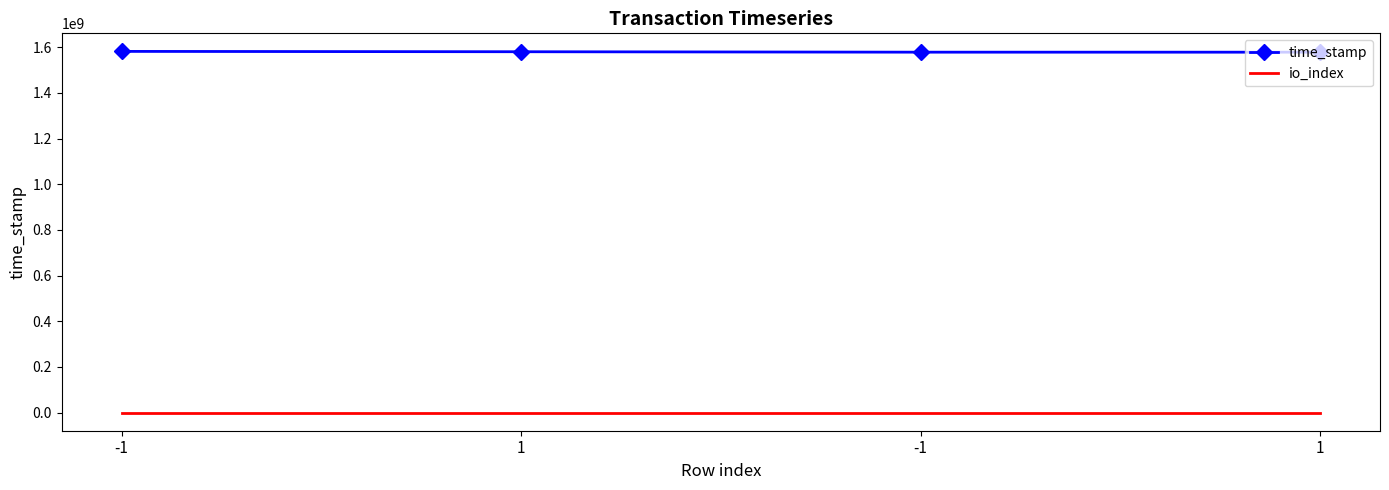

Which label corresponds to the smallest value in the chart?

1